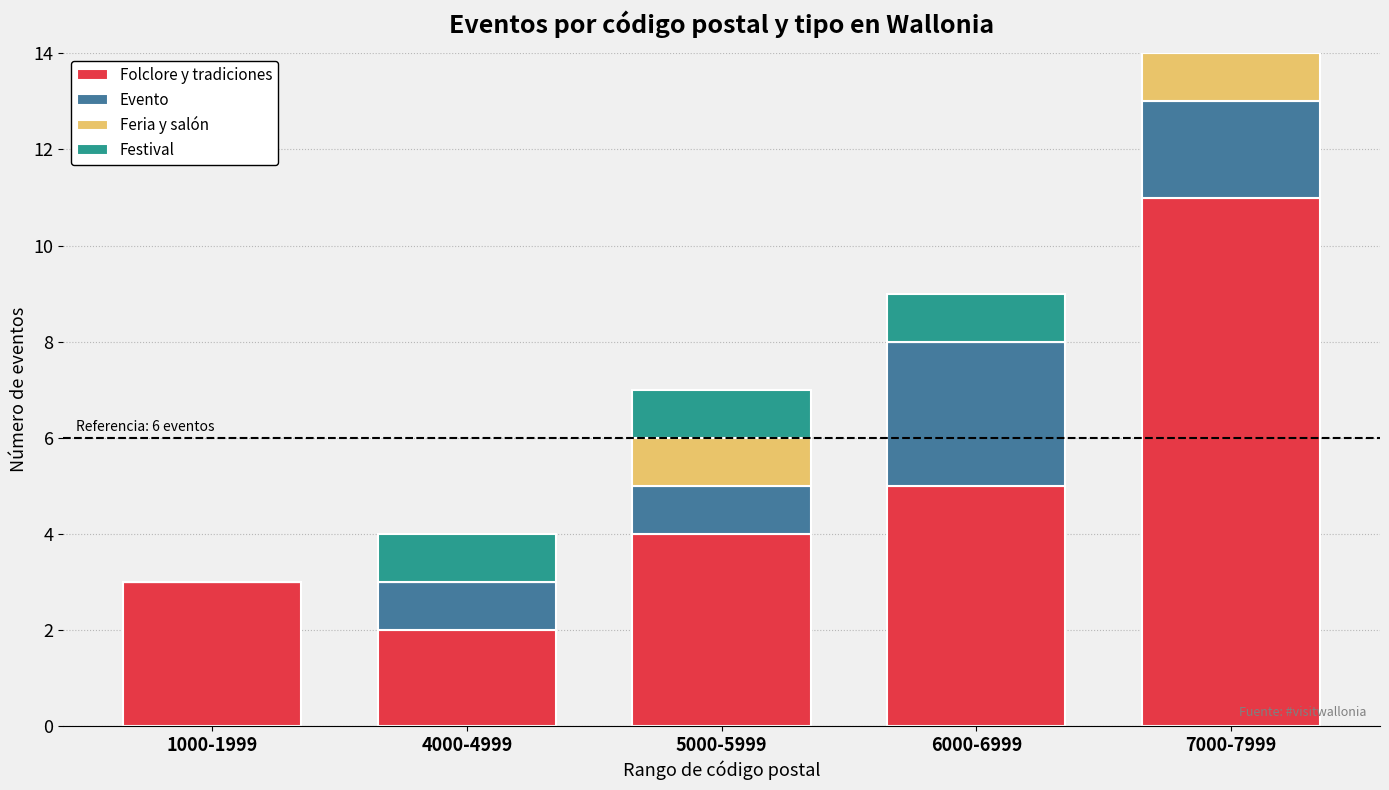

How many series are shown in this chart?

4